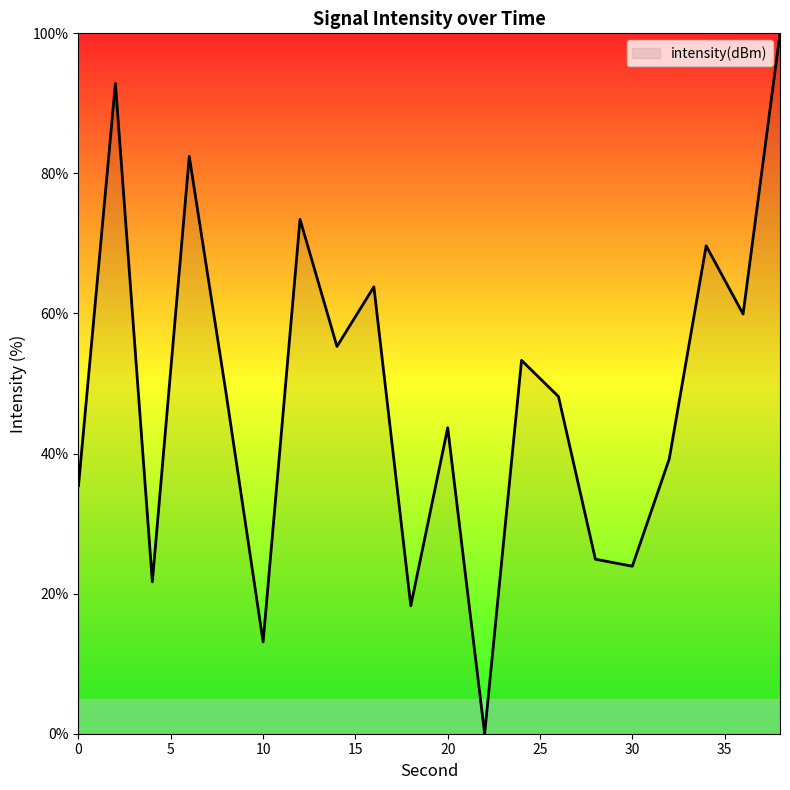

What is the greatest value displayed?

100.0